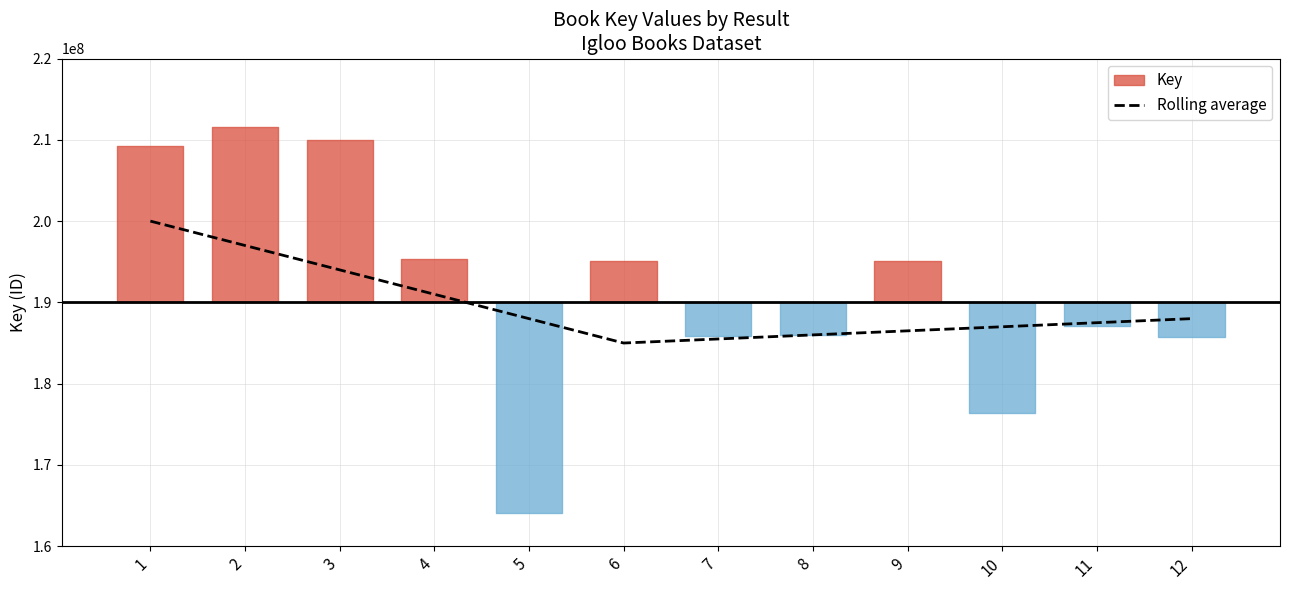

What is the lowest value of the Rolling average series?

185000000